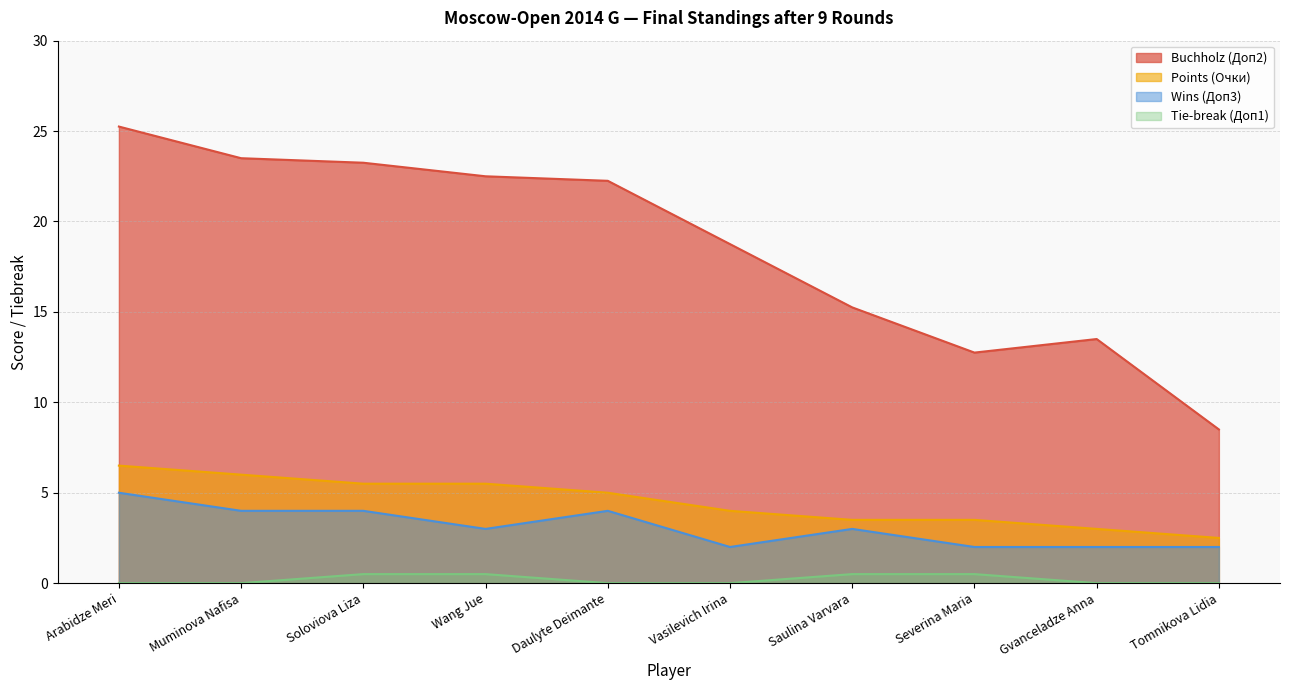

Does the chart display data point markers on the line(s)?

No